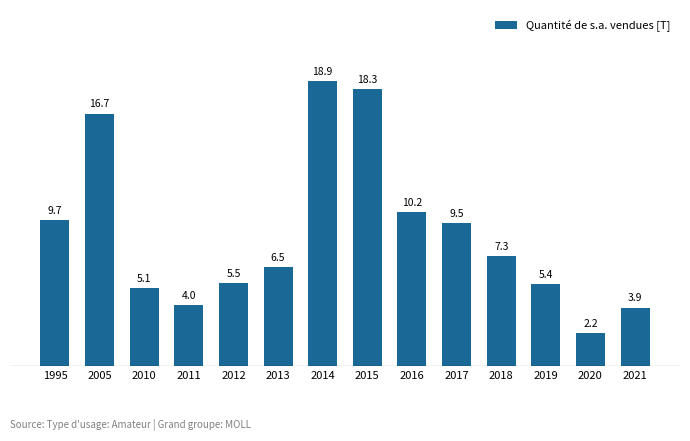

Which has a higher value, 2015 or 2005?

2015